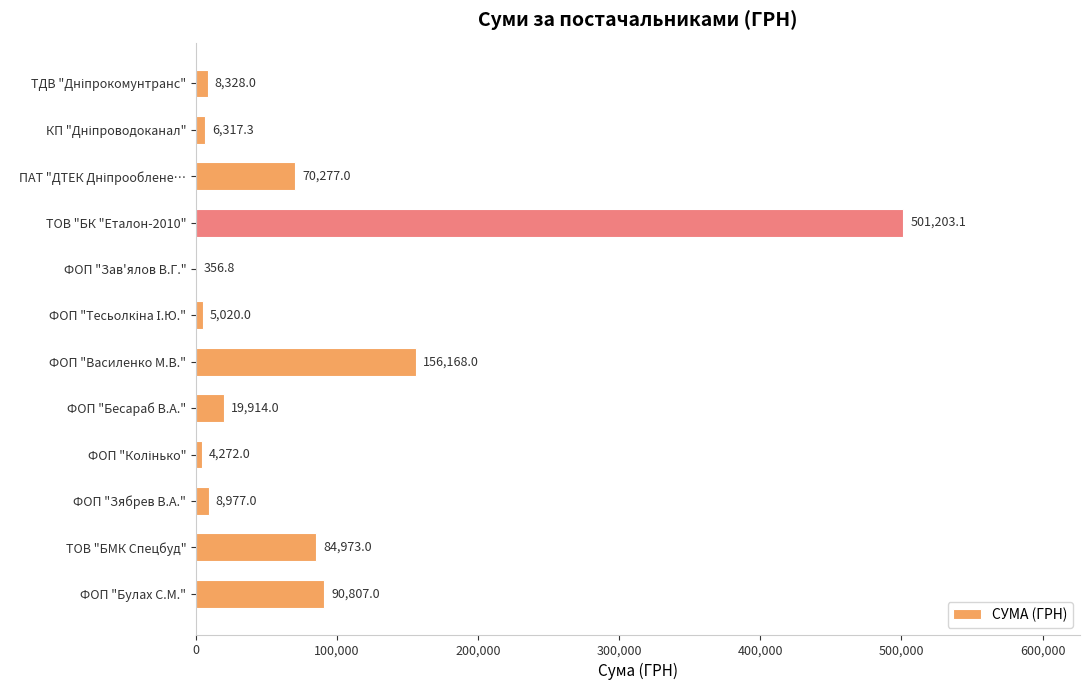

The chart shows a value of 84973.0 at ТОВ "БМК Спецбуд". True or false?

True